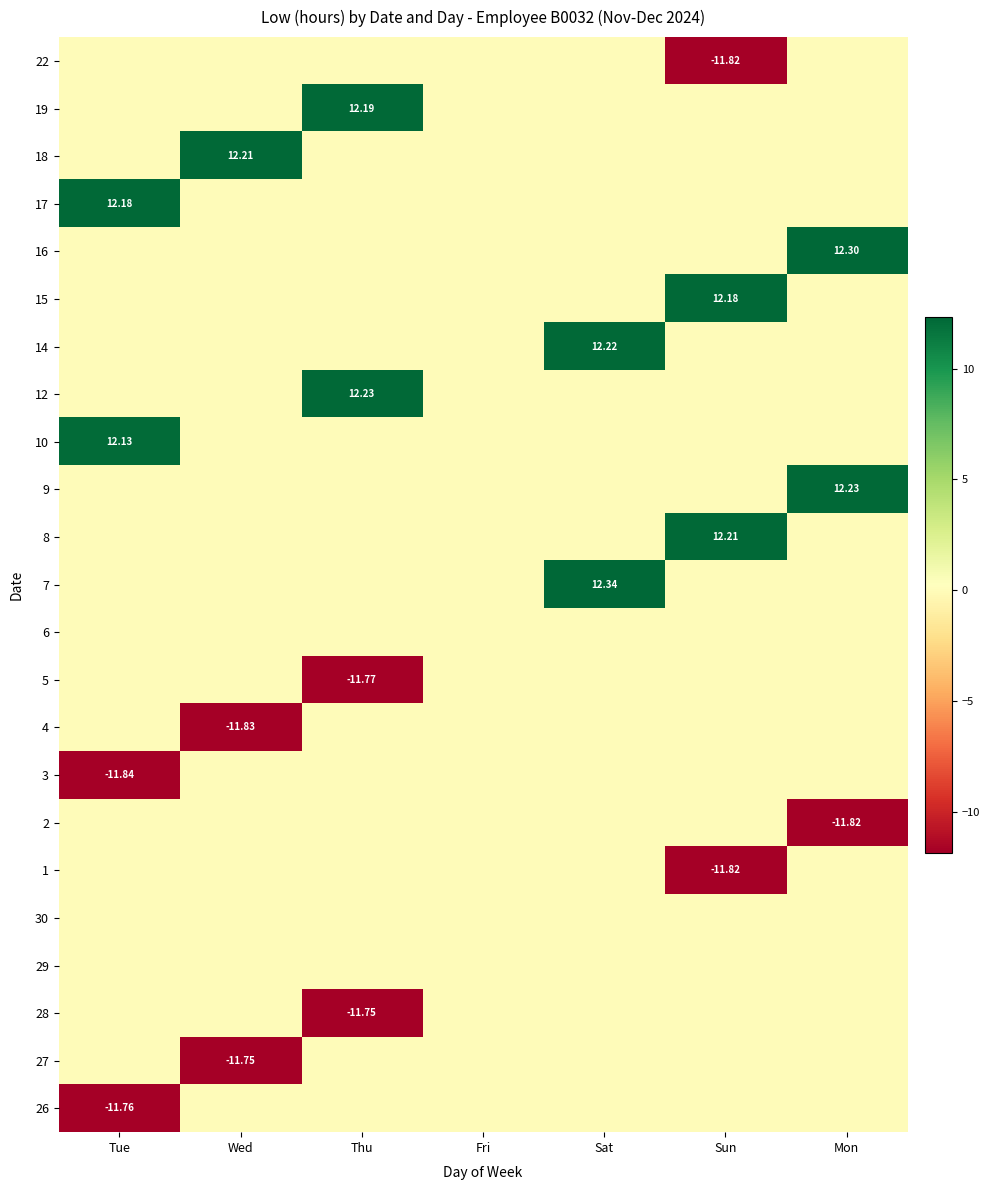

Where is 17 nearest to the value 6?

Wed